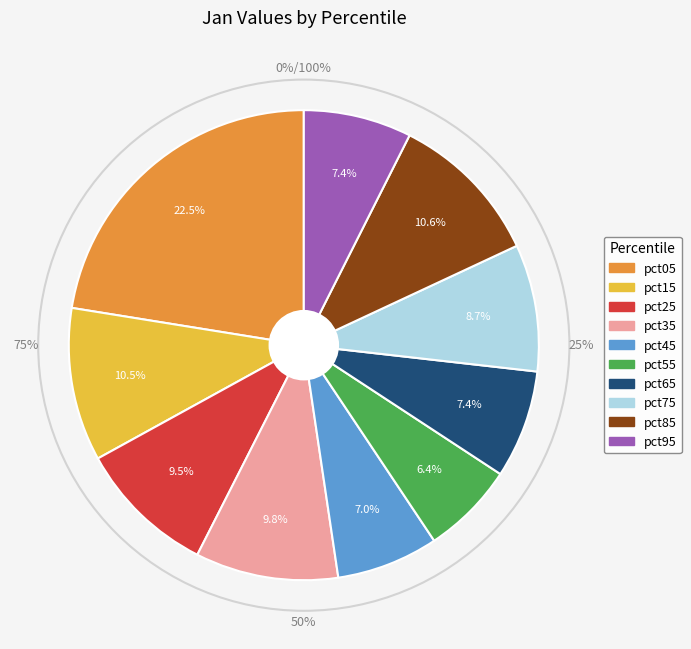

What percentage do pct45 and pct15 together represent?

17.6%